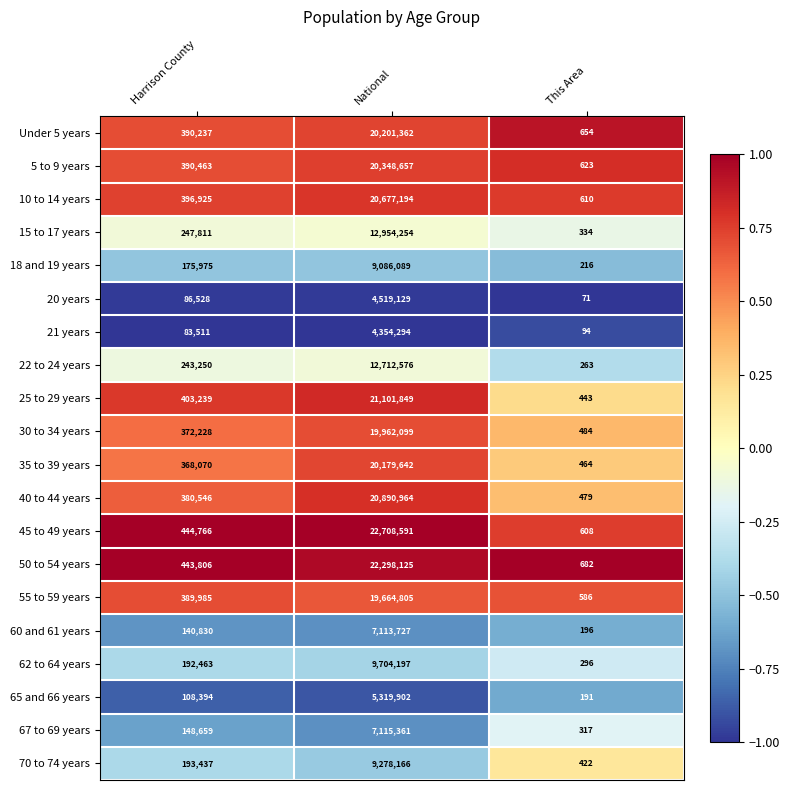

What is the spread (max minus min) of values at Harrison County?

361255